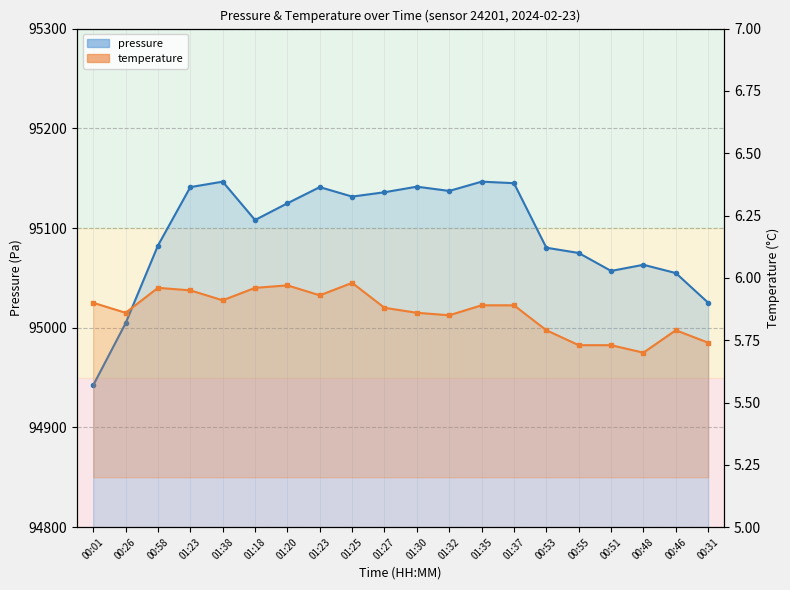

How many lines are shown in the chart?

2